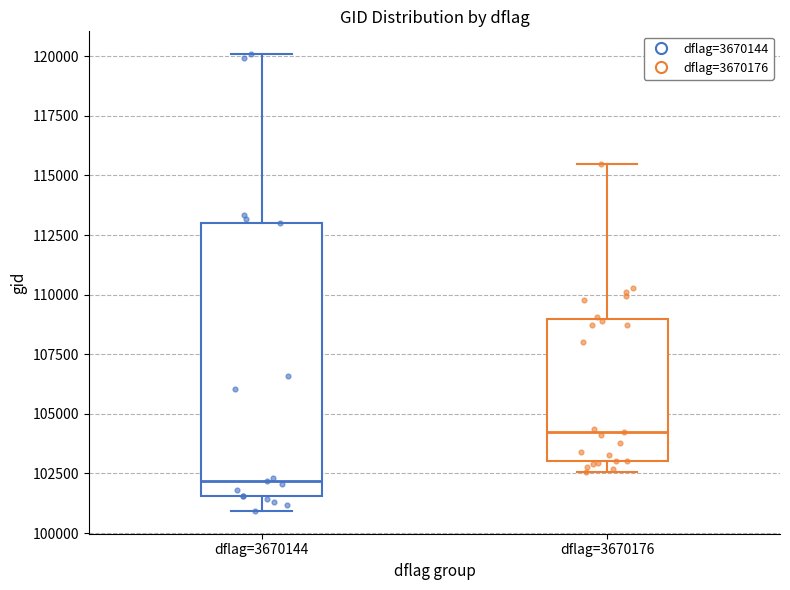

Which box's median line is the lowest?

dflag=3670144